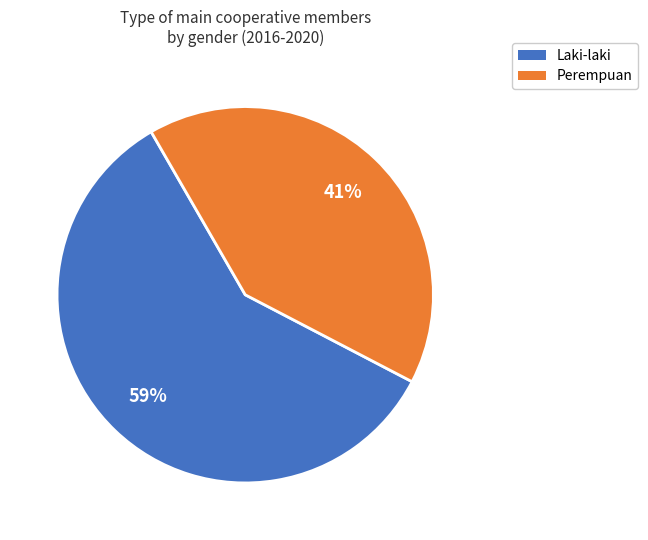

Is there a majority slice in this chart?

Yes